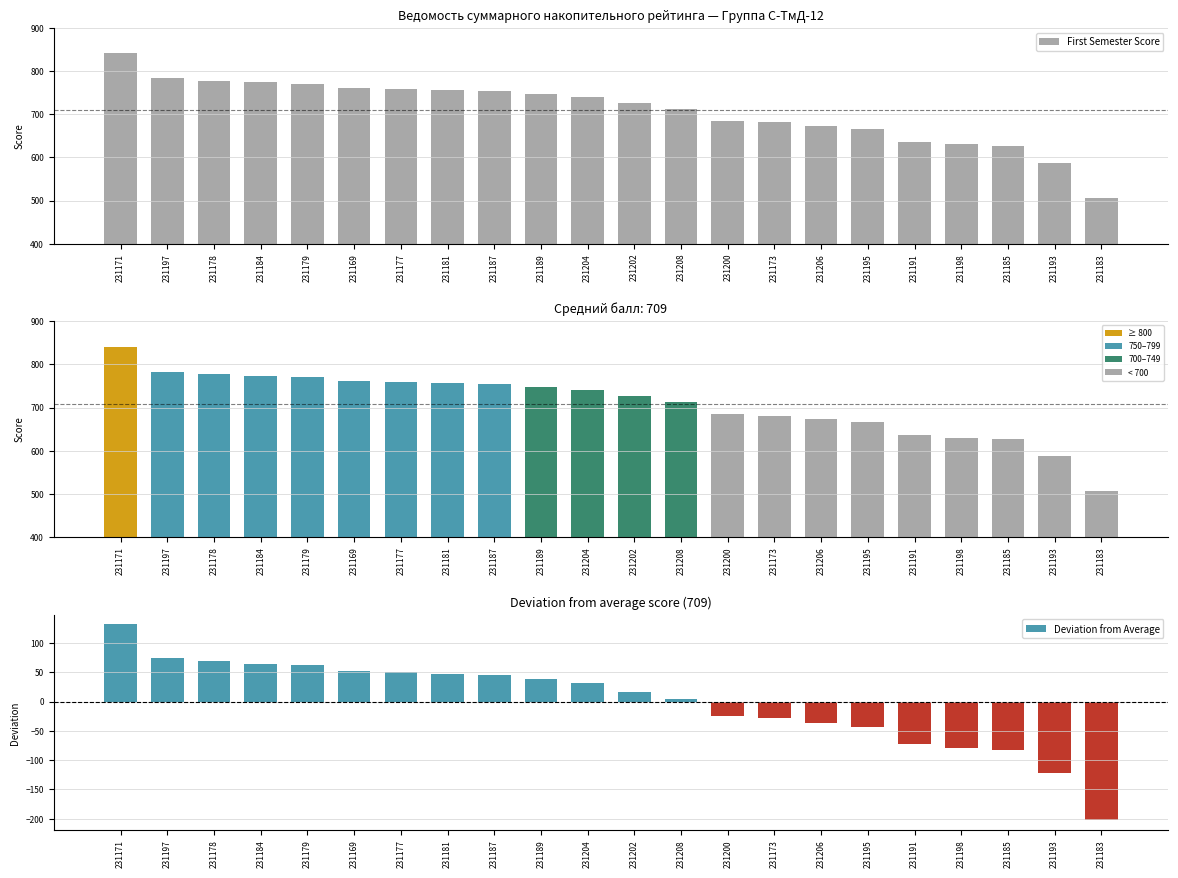

What is the average value of the Total Score series?

709